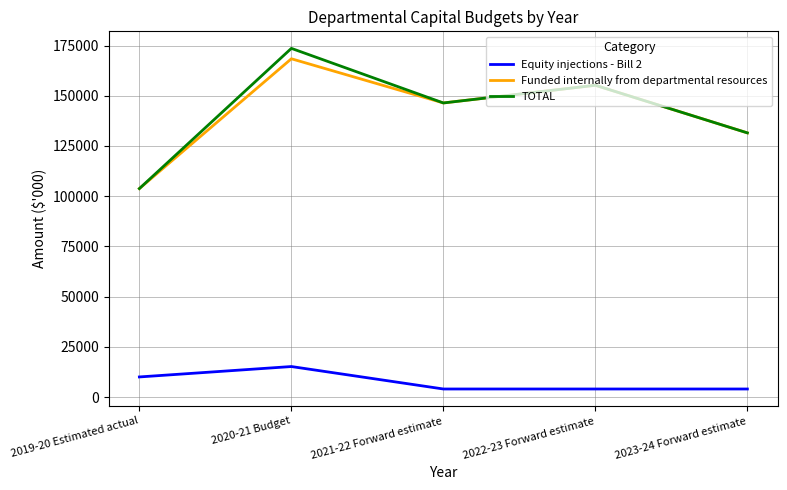

True or false: Equity injections - Bill 2 and TOTAL intersect in this chart.

False